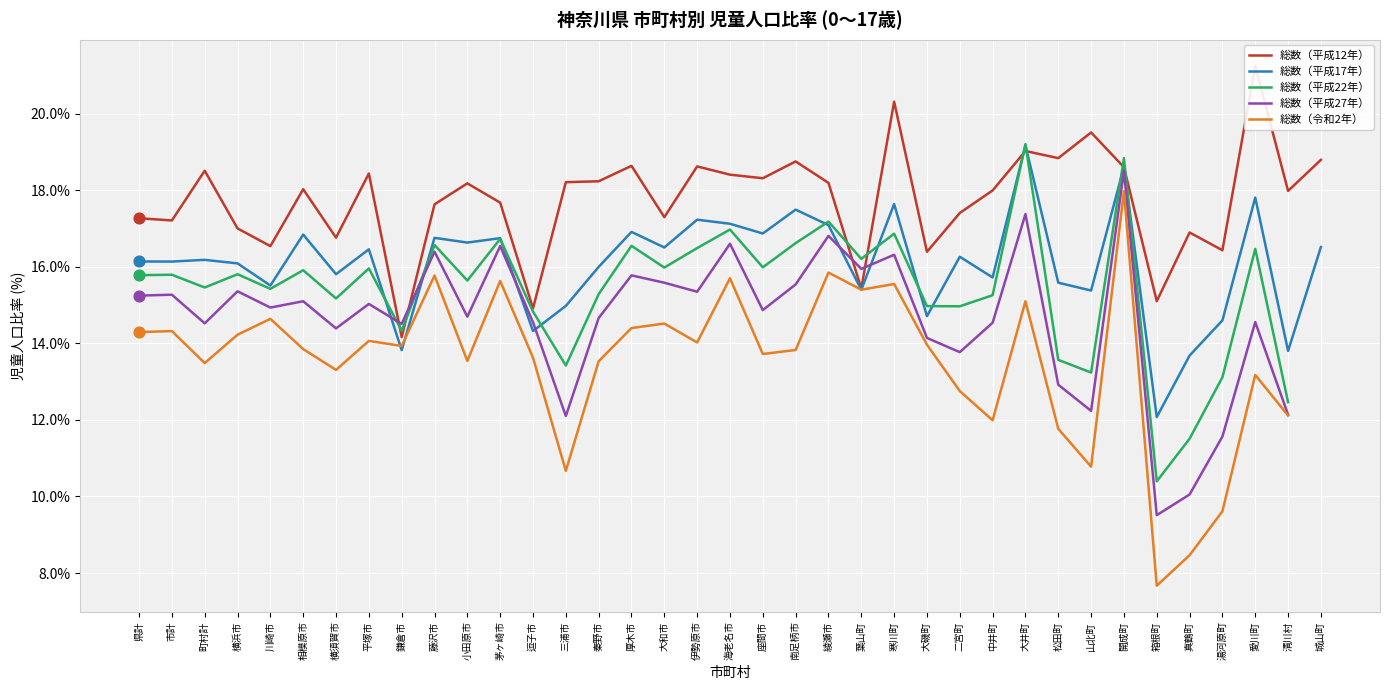

Which series has the largest total across all categories?

総数（平成12年）